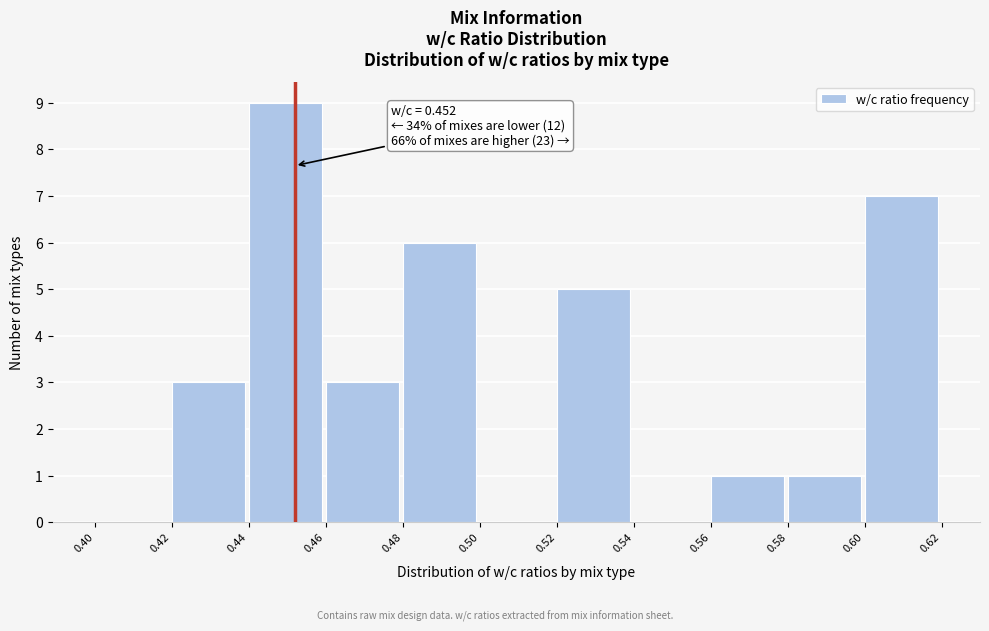

Over which range of the x-axis is the bar tallest?

0.44 to 0.46